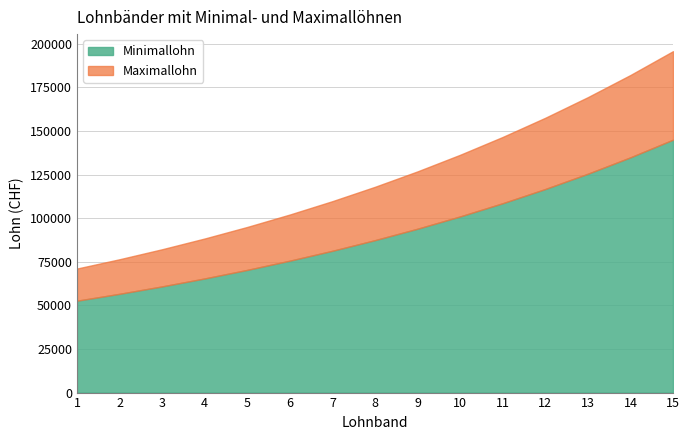

How many lines are shown in the chart?

2